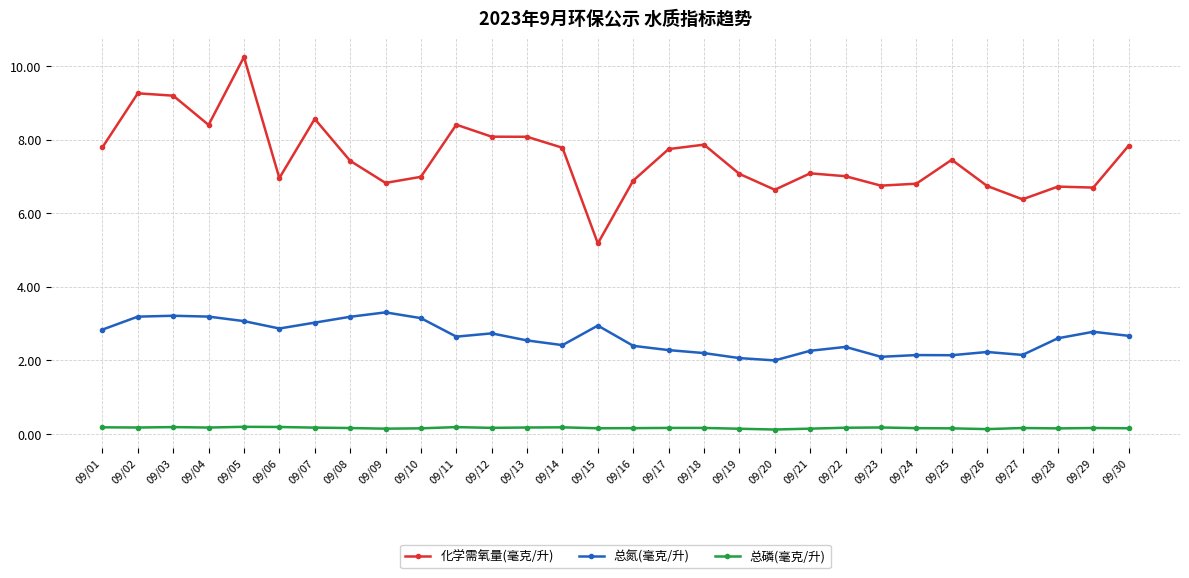

What are all the series names shown in the legend?

化学需氧量(毫克/升), 总氮(毫克/升), 总磷(毫克/升)